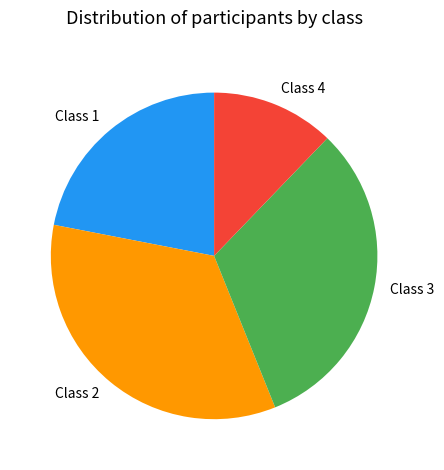

Between Class 3 and Class 2, which is larger?

Class 2